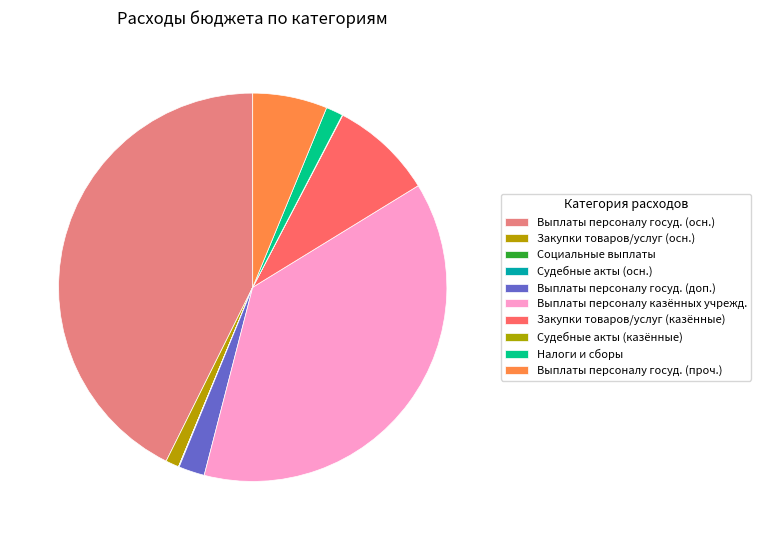

How many segments does this pie chart have?

10